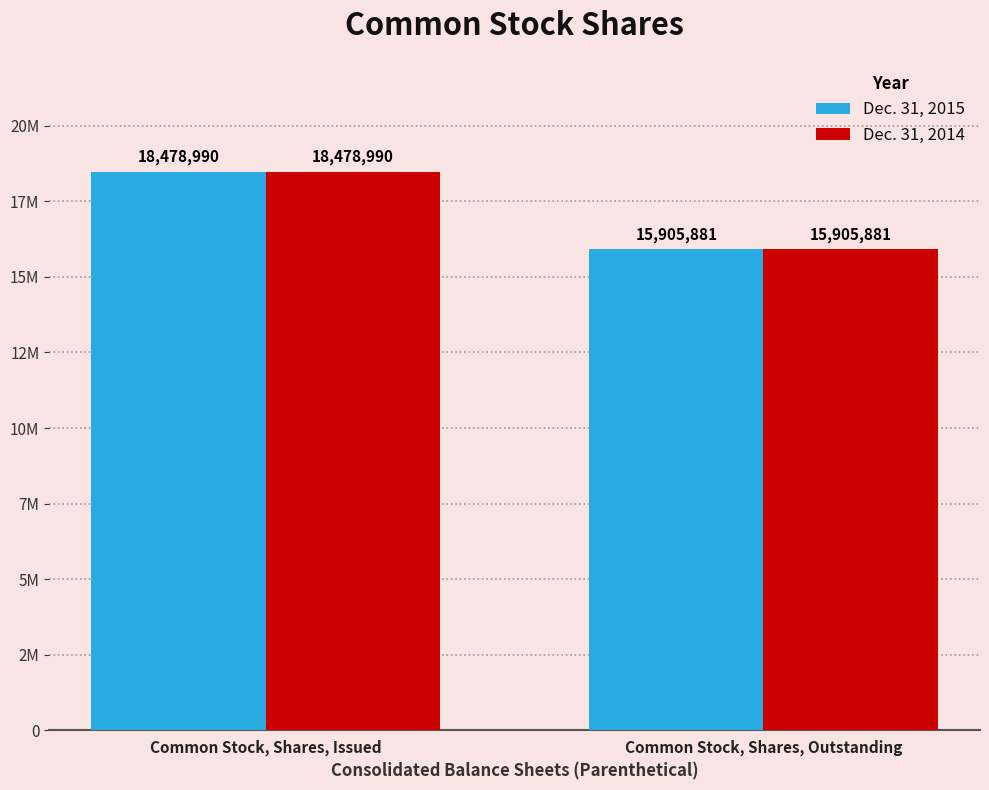

What are all the series names shown in the legend?

Dec. 31, 2015, Dec. 31, 2014